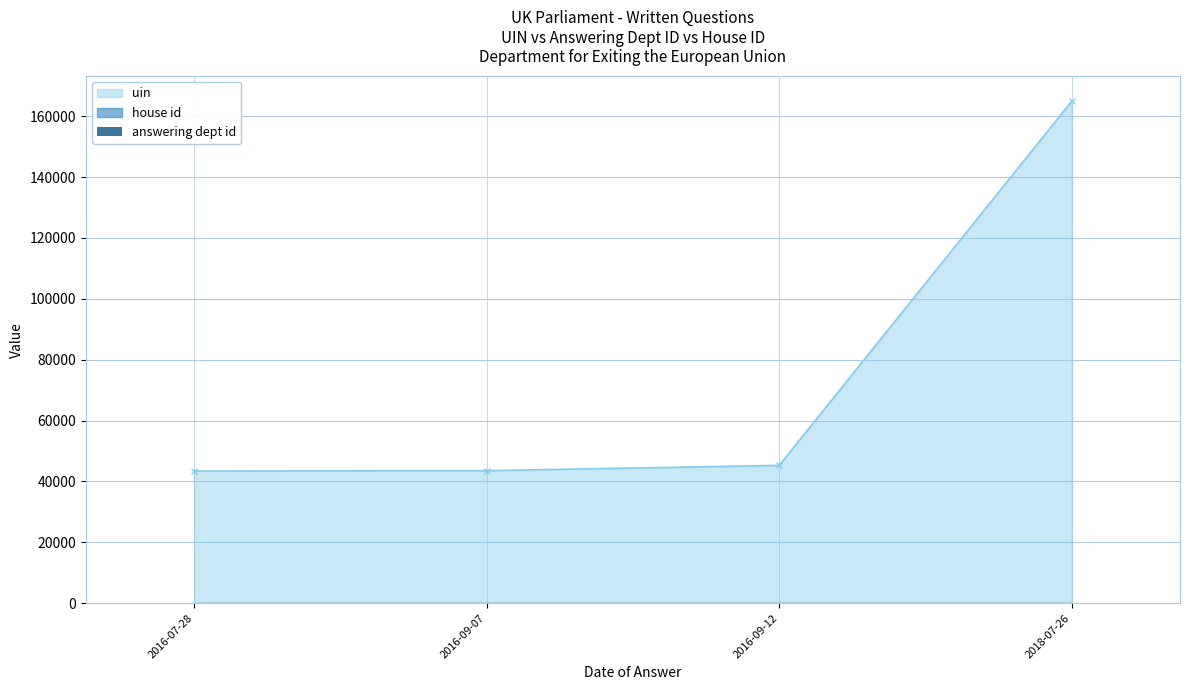

What is the value of the uin point at the 3rd from the left?

45273